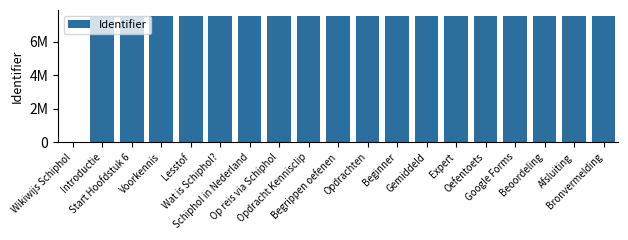

What is the change in value from Wat is Schiphol? to Opdrachten?

+5306